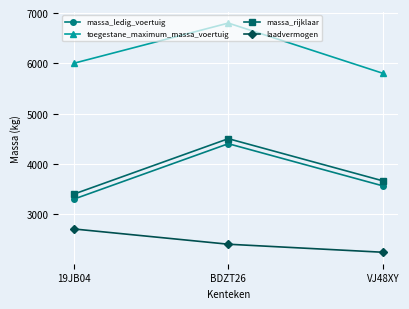

What is the difference between the maximum and minimum values in the massa_ledig_voertuig series?

1104